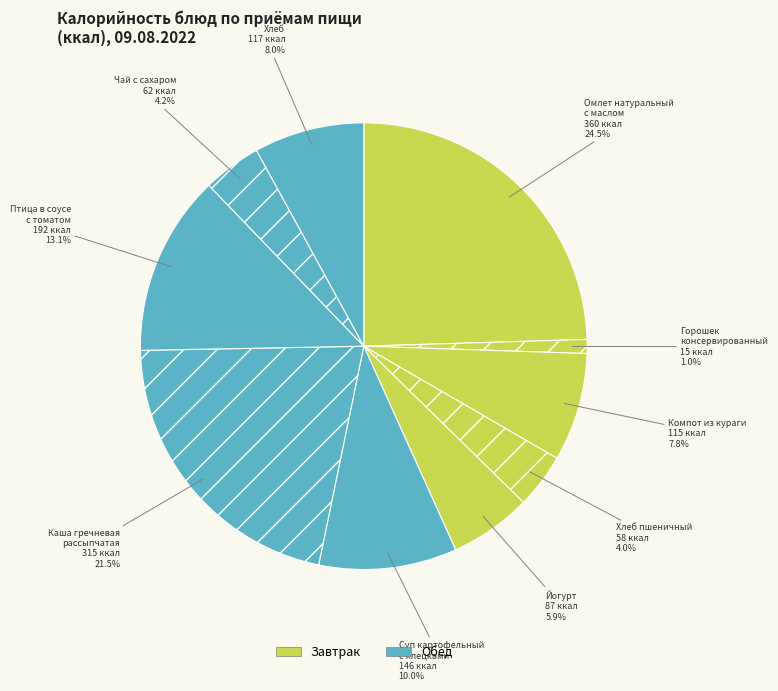

Does Хлеб пшеничный represent more than half of the total?

No